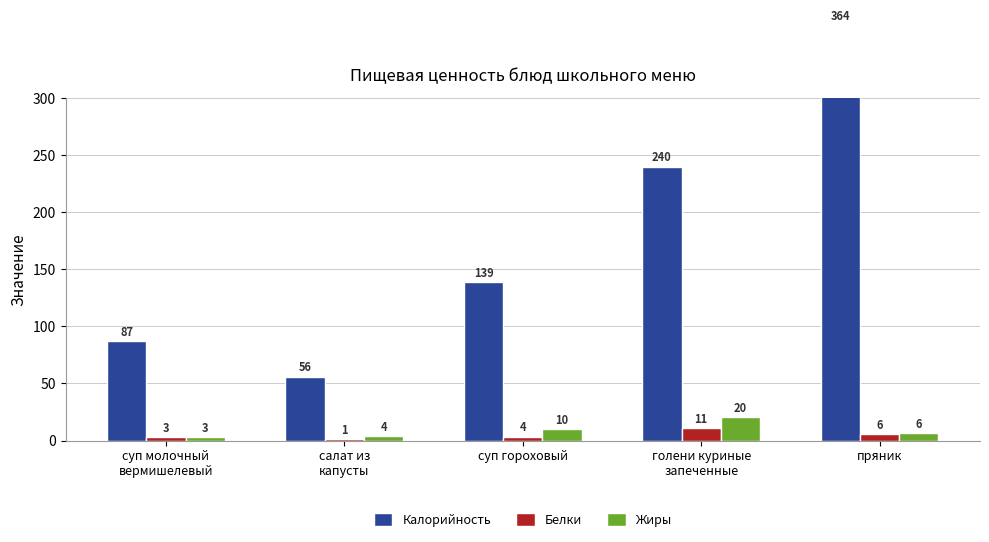

What is the total value across all series at суп молочный
вермишелевый?

93.2